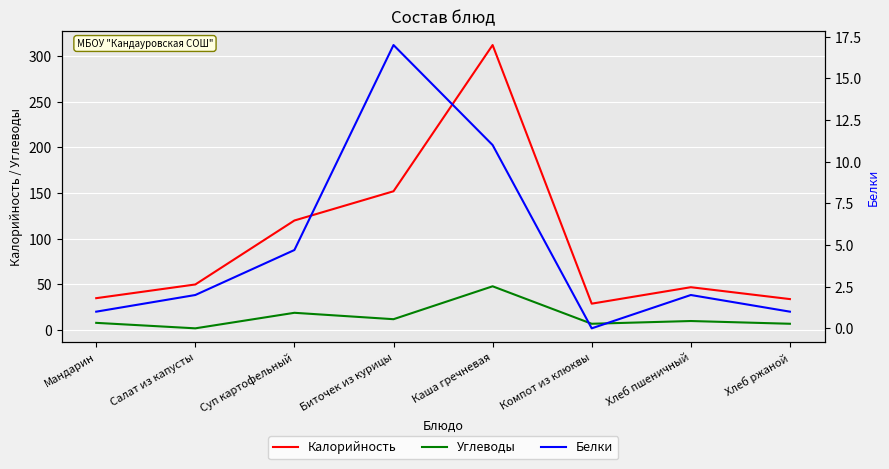

Which series has the largest total across all categories?

Калорийность